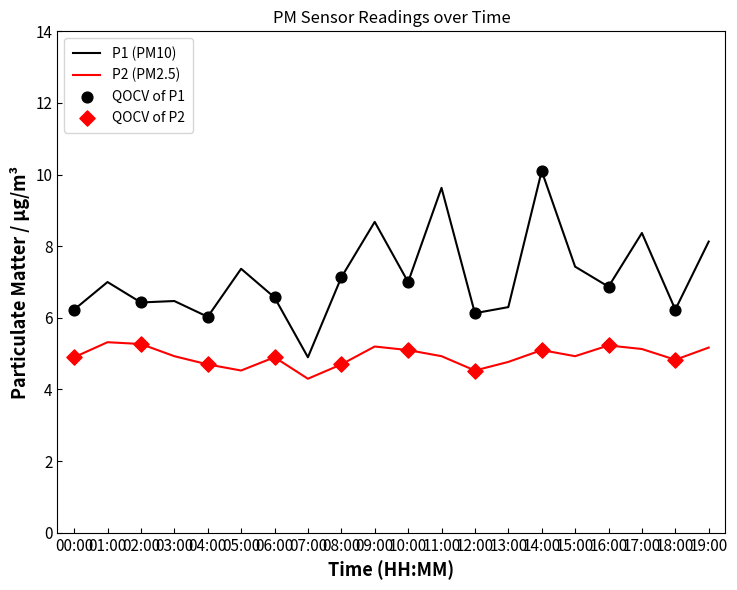

At which category is the sum across all series the highest?

14:00